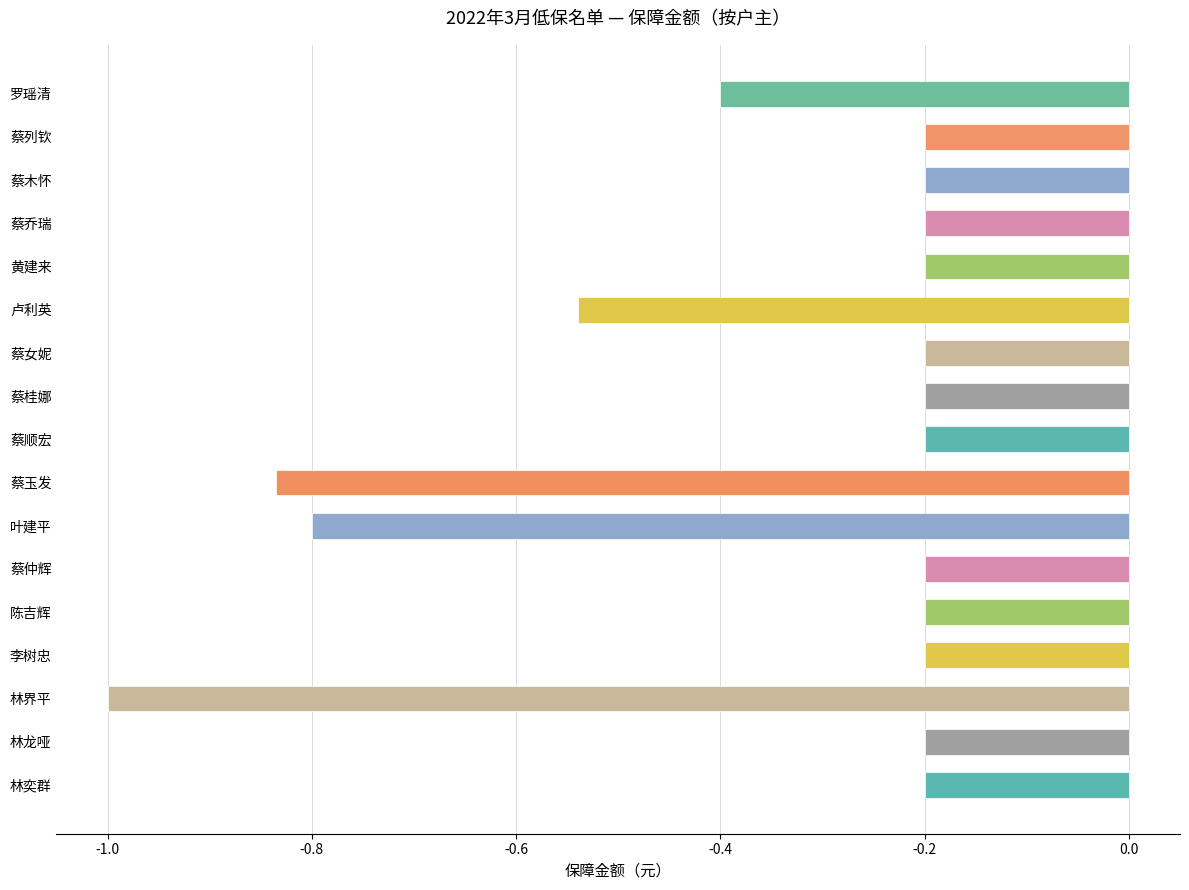

What is the value of the 8th bar from the top?

-0.2